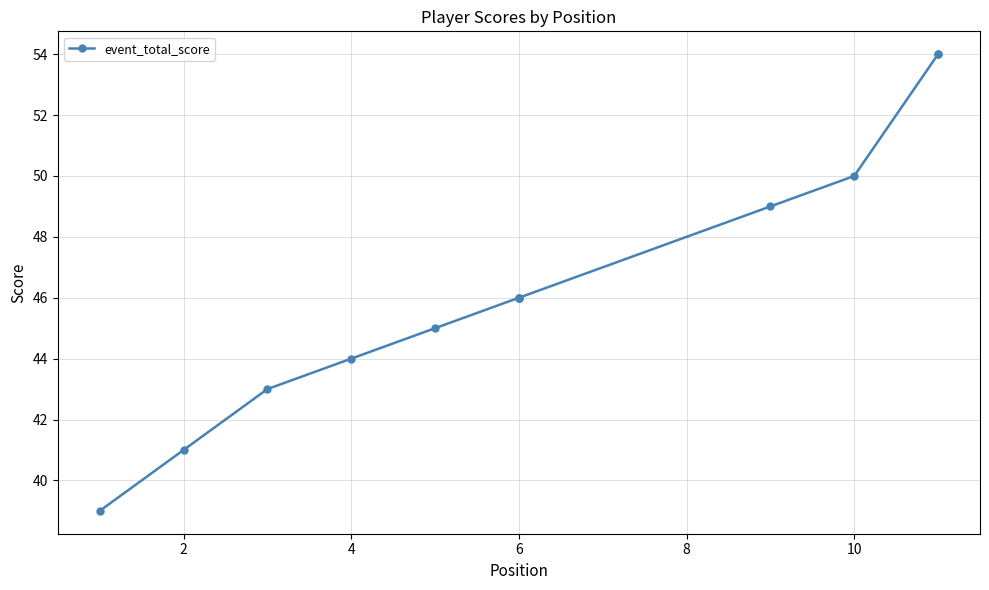

What is the maximum value shown in the chart?

54